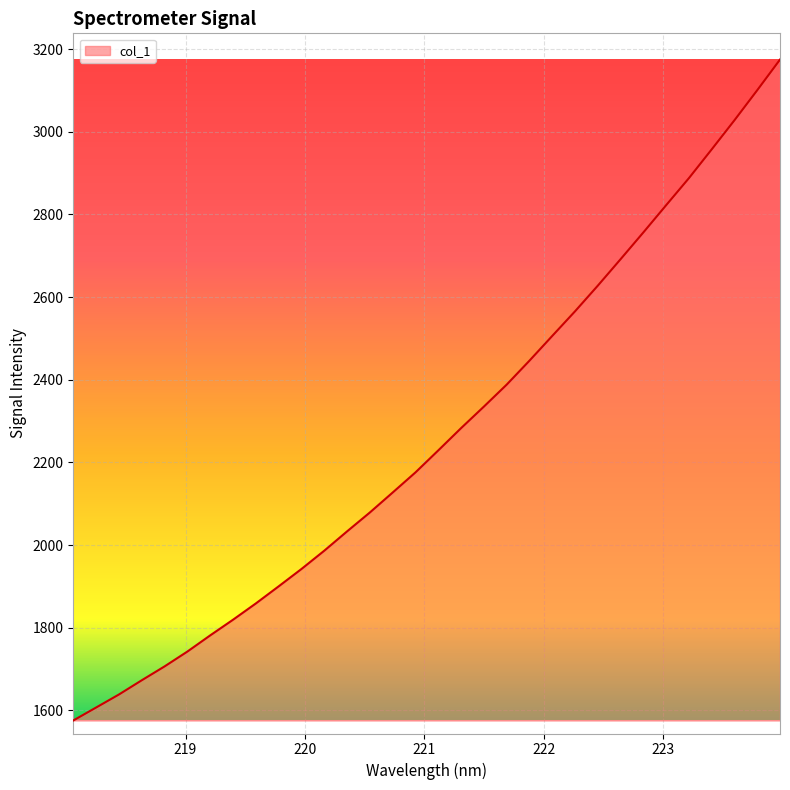

What is the maximum value shown in the chart?

3174.7